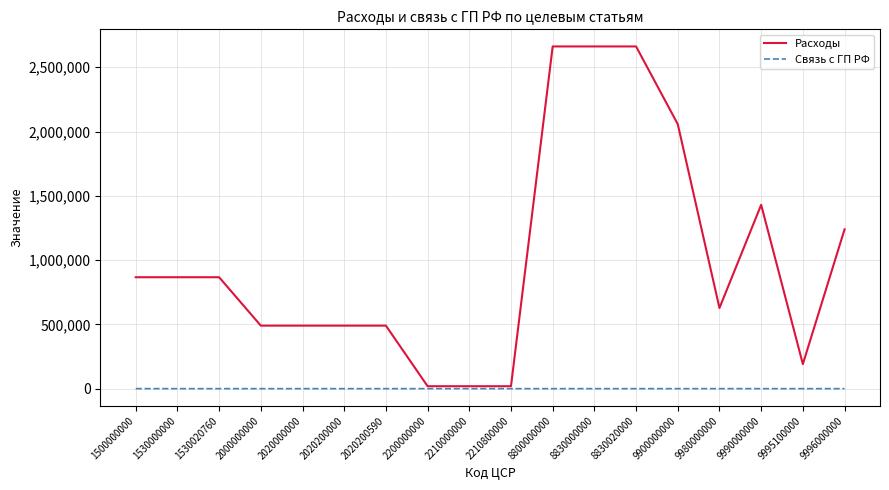

What is the difference between the maximum and minimum values in the Связь с ГП РФ series?

94.0